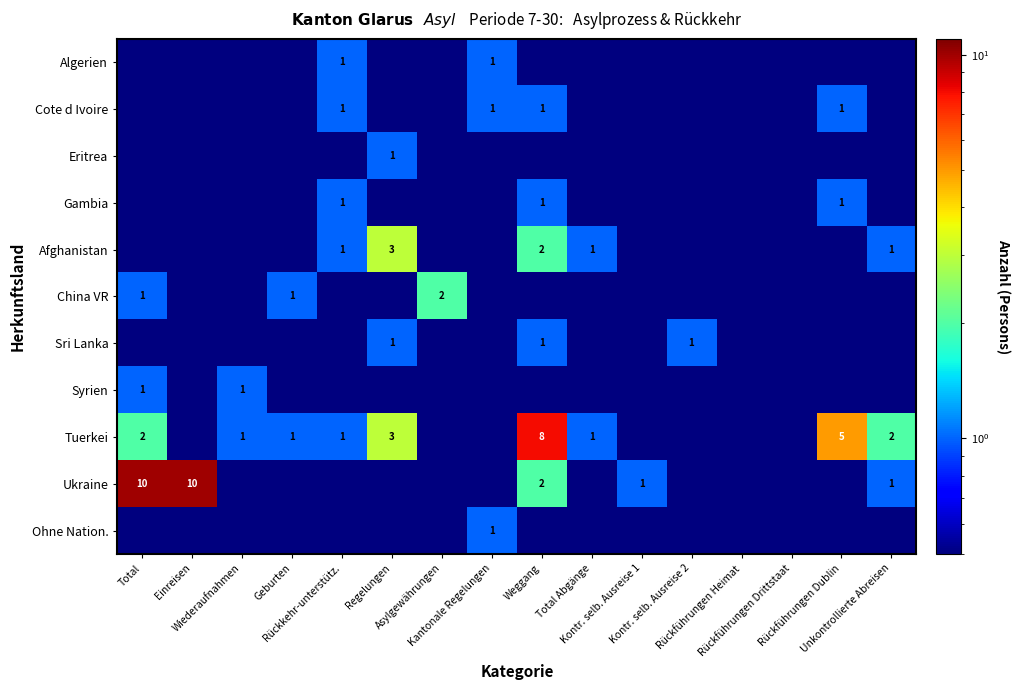

Which series has the widest spread of values?

Ukraine